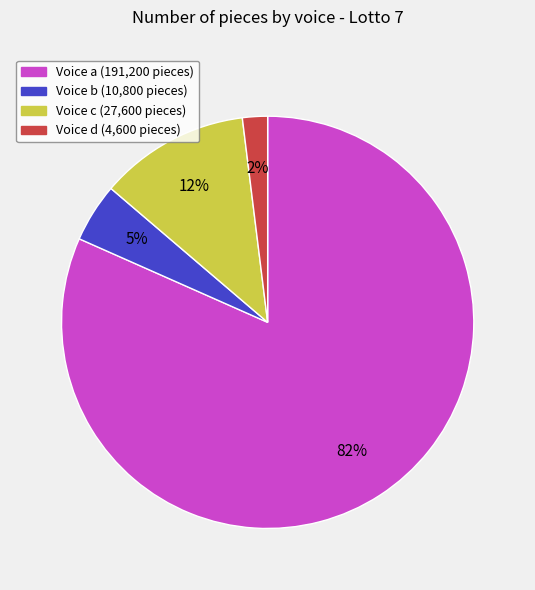

To the nearest percent, what is the average slice percentage?

25%